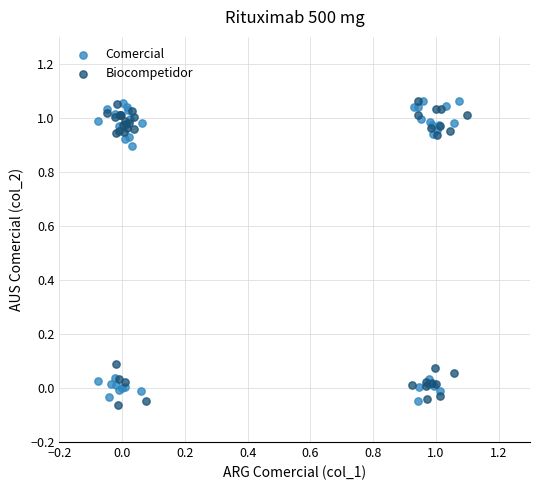

Which series has the widest spread of Y values?

Biocompetidor